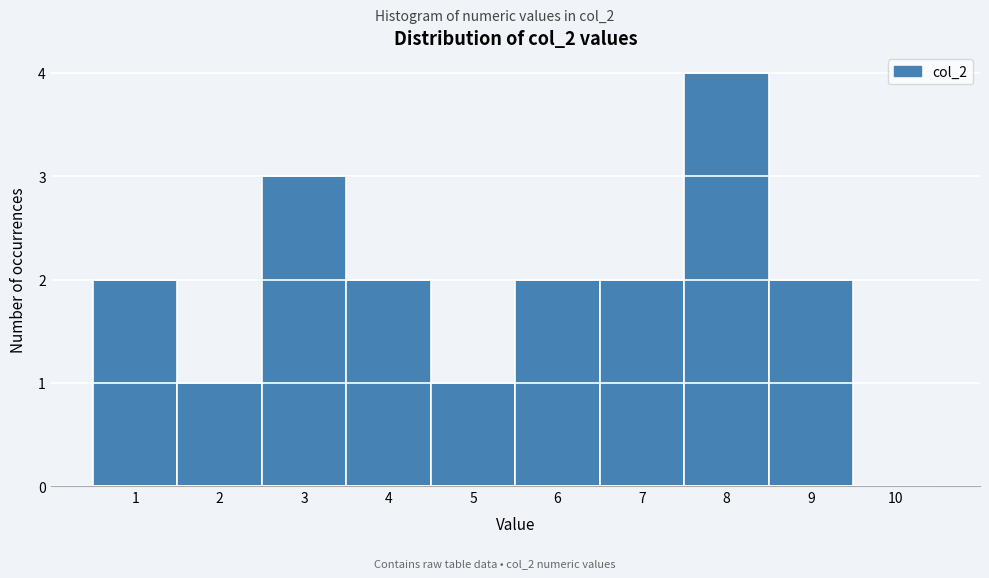

Reading left to right, list every bar in this chart as the range it spans on the x-axis followed by its height. The values are not printed on the chart, so give them approximately, as read against the axis.

0.5 to 1.5: 2
1.5 to 2.5: 1
2.5 to 3.5: 3
3.5 to 4.5: 2
4.5 to 5.5: 1
5.5 to 6.5: 2
6.5 to 7.5: 2
7.5 to 8.5: 4
8.5 to 9.5: 2
9.5 to 10.5: 0